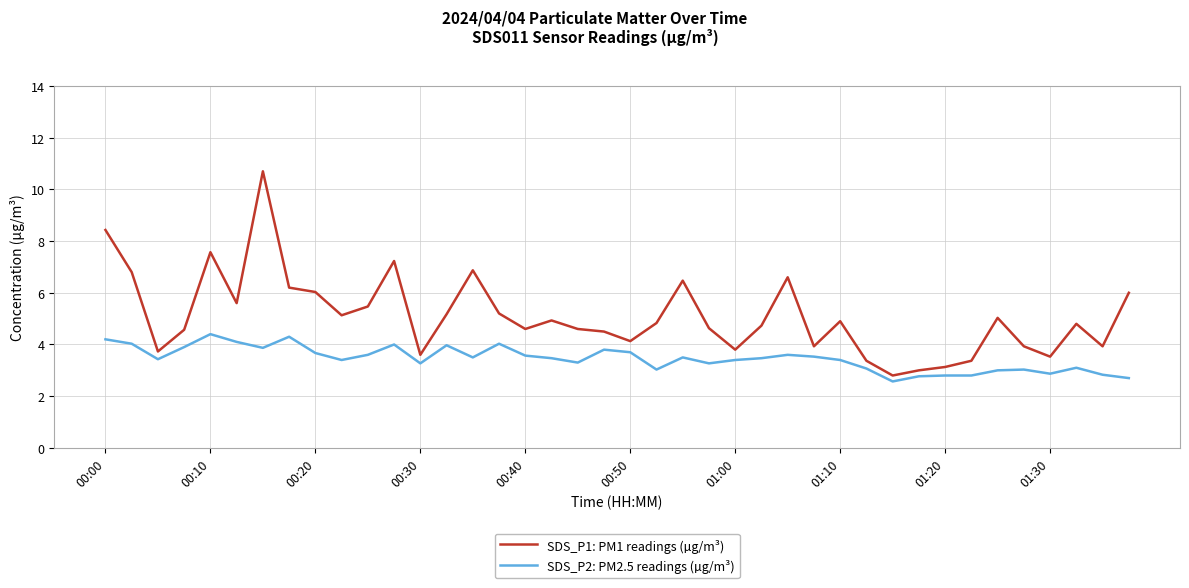

What is the highest value of the SDS_P2: PM2.5 readings (µg/m³) series?

4.4